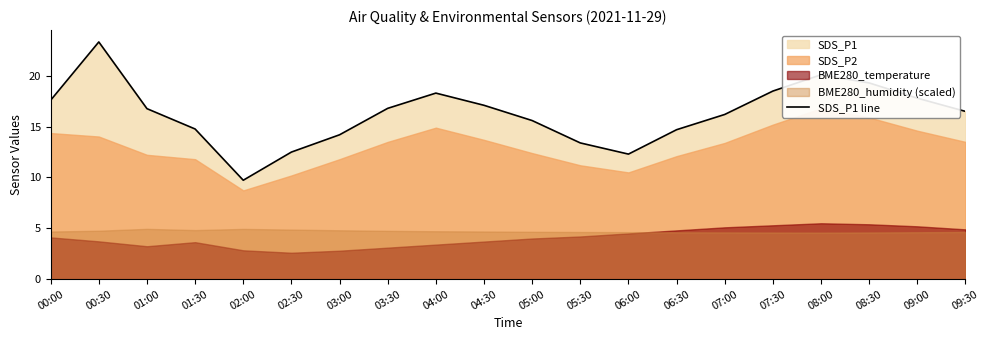

What is the approximate value at 05:30?

13.4